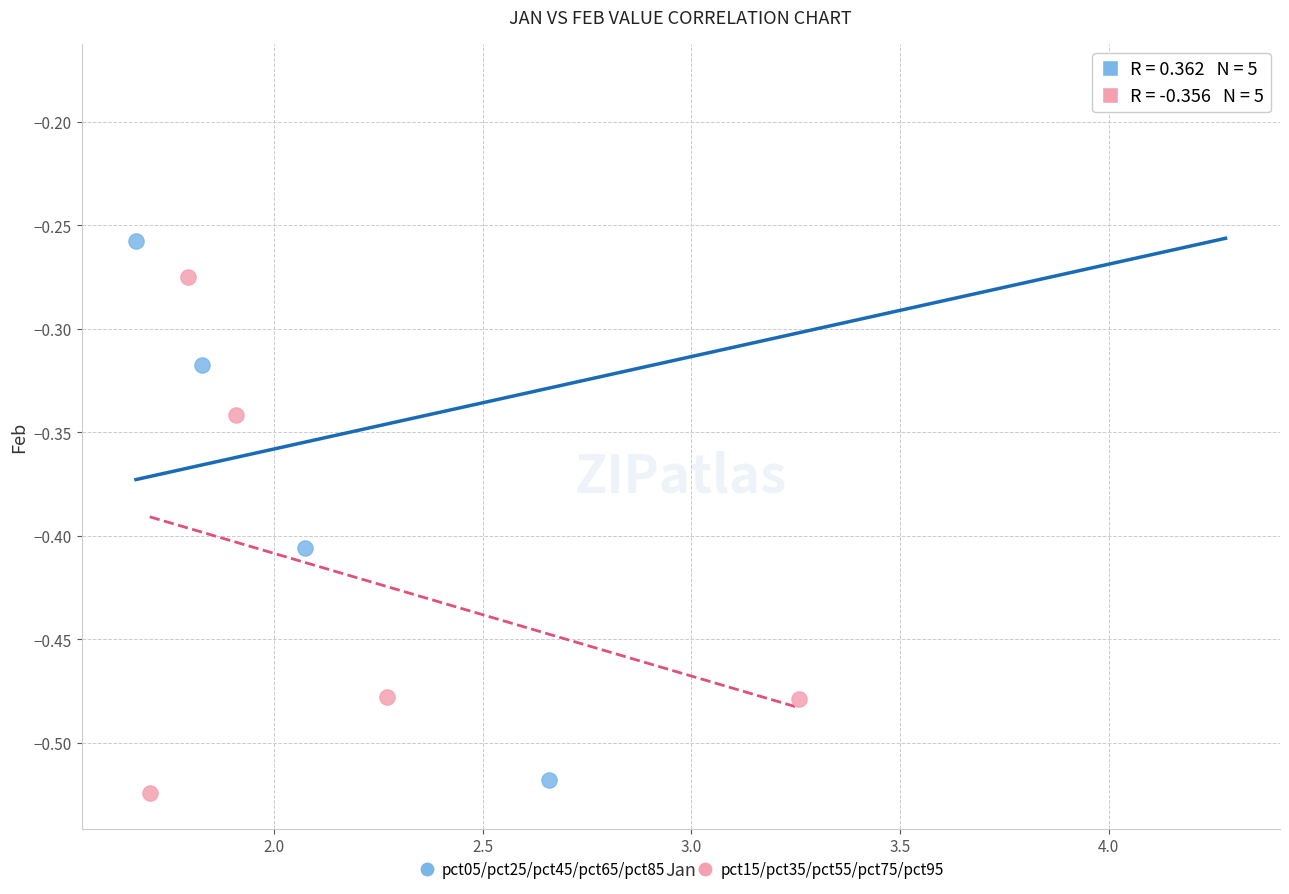

Which series contains the lowest Y value?

pct15/pct35/pct55/pct75/pct95